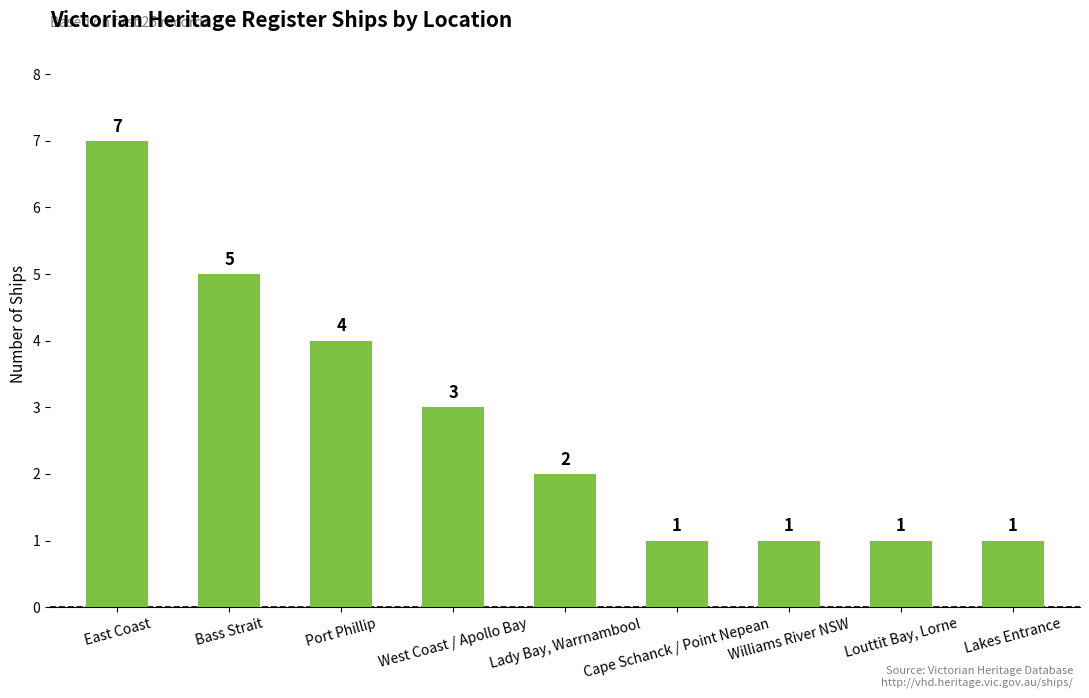

What is the smallest value displayed?

1